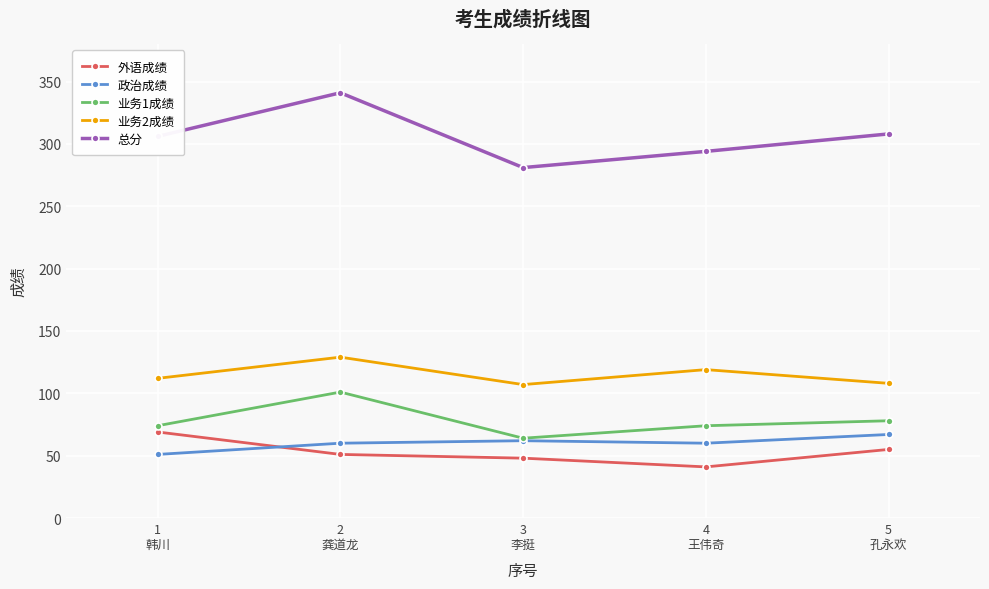

Which series has the largest total across all categories?

总分